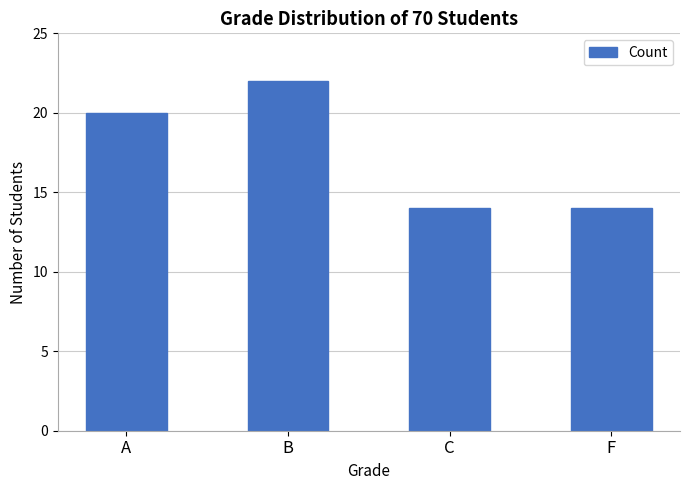

What value does the data have at C?

14